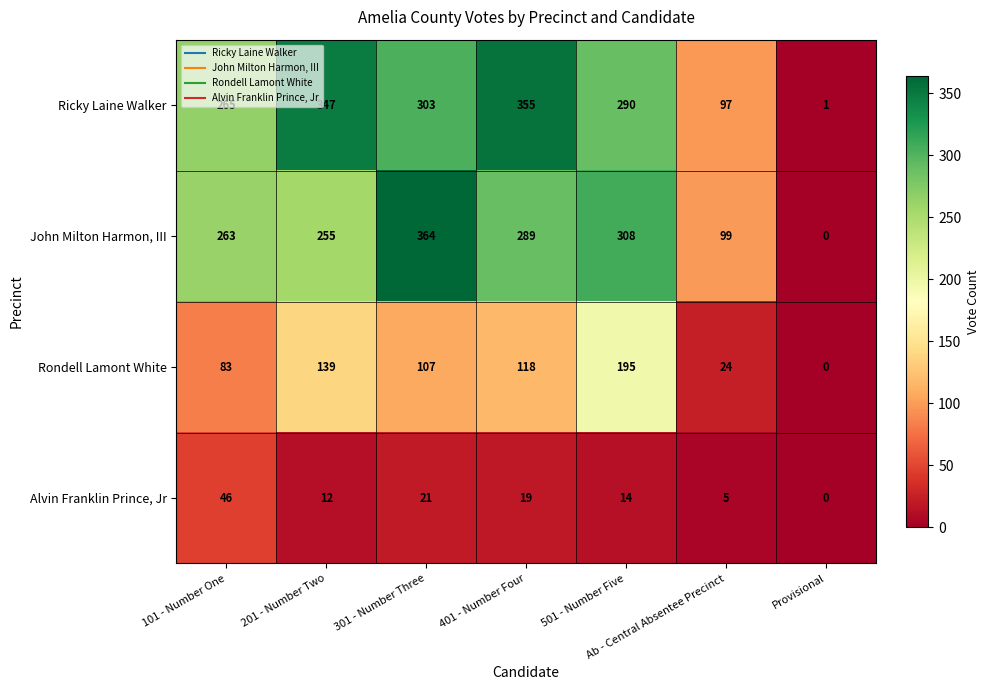

What is the total value across all series at 501 - Number Five?

807